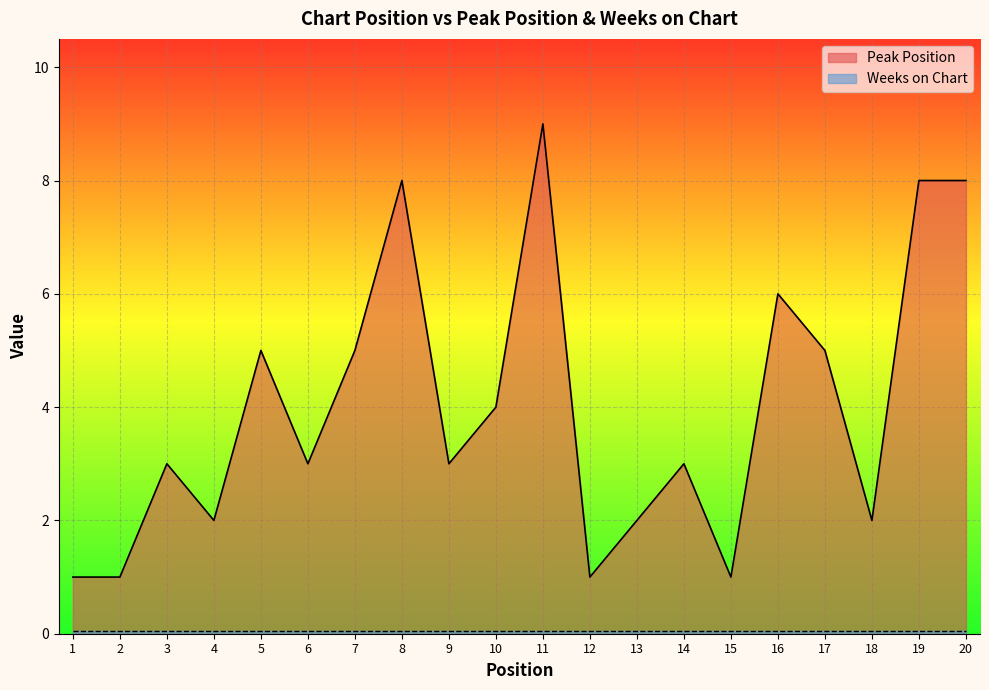

List the labels in order of value, largest first.

11, 8, 19, 20, 16, 5, 7, 17, 10, 3, 6, 9, 14, 4, 13, 18, 1, 2, 12, 15